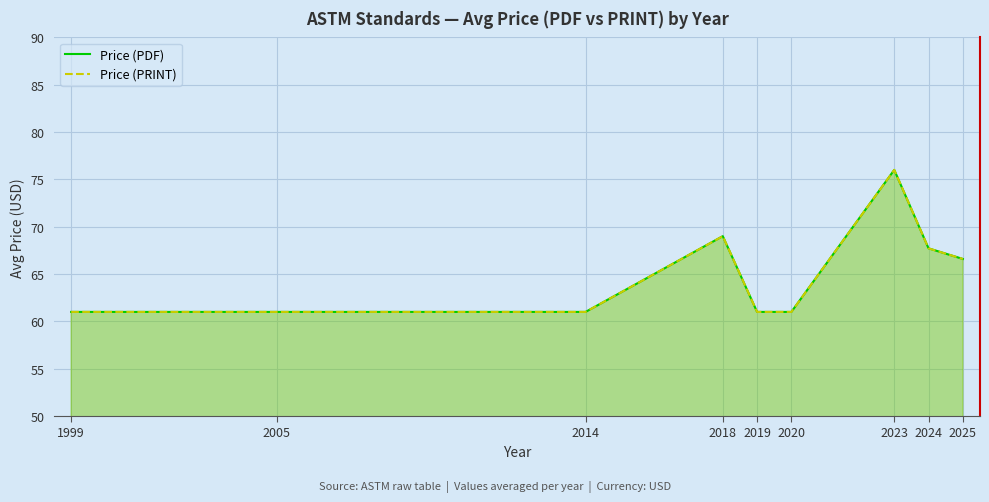

True or false: Price (PDF) has more than 2 interior local peaks.

False